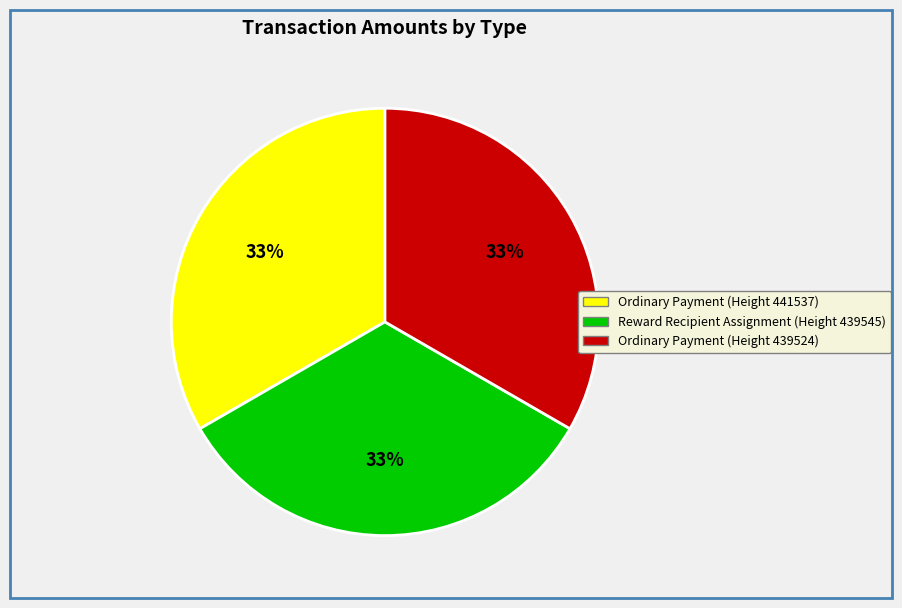

Does any single category account for the majority?

No